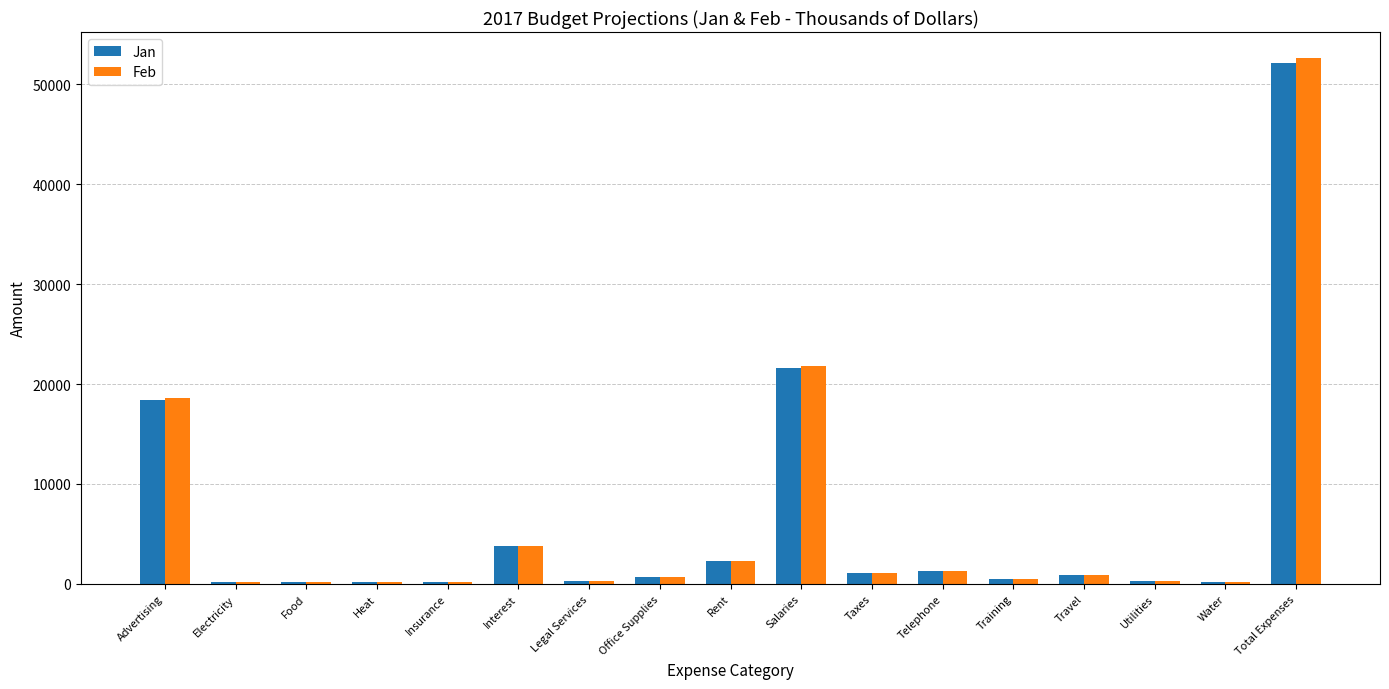

The Feb series shows 2320 at Rent. True or false?

True